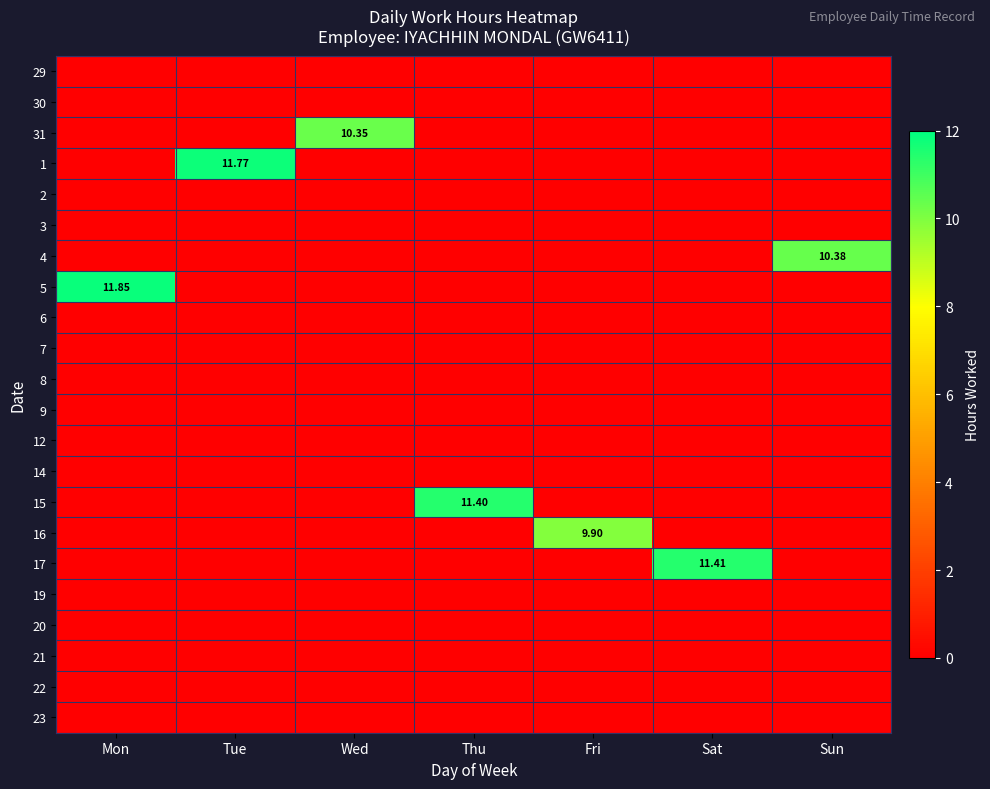

How many categories are shown in the chart?

7